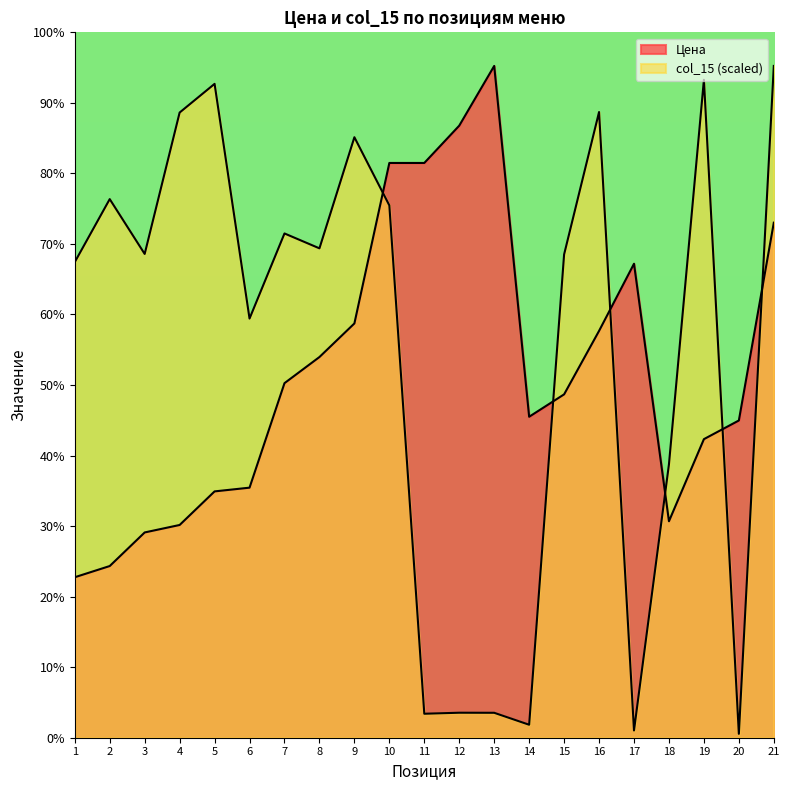

How many data points in col_15 are less than 129?

9